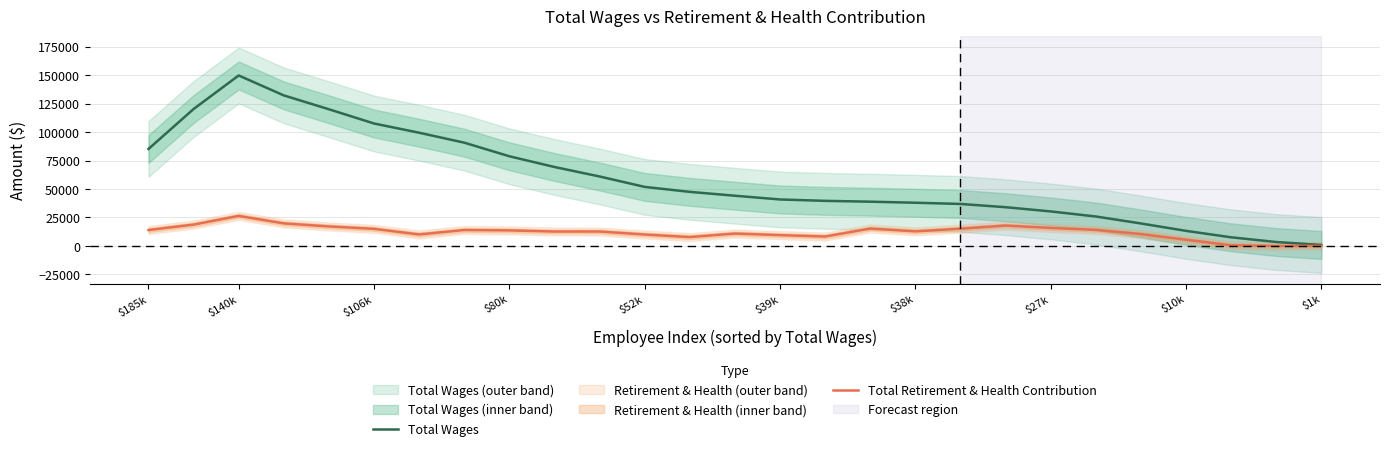

True or false: Total Retirement & Health Contribution has more than 0 interior local peaks.

True